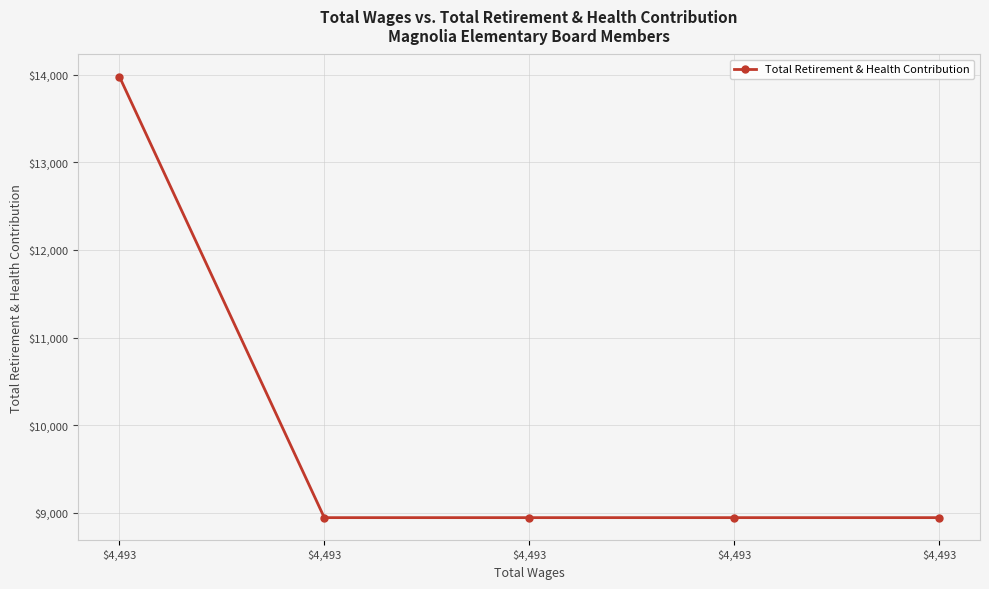

How many lines are shown in the chart?

1